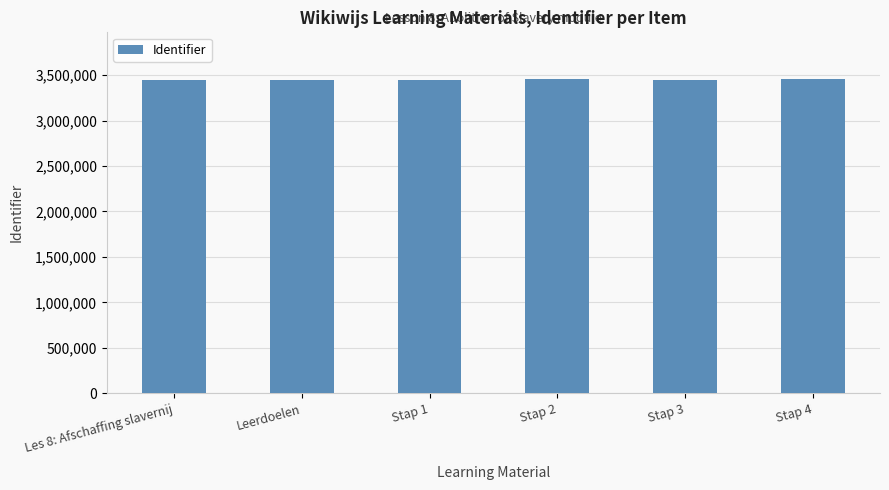

Count the number of categories in the chart.

6